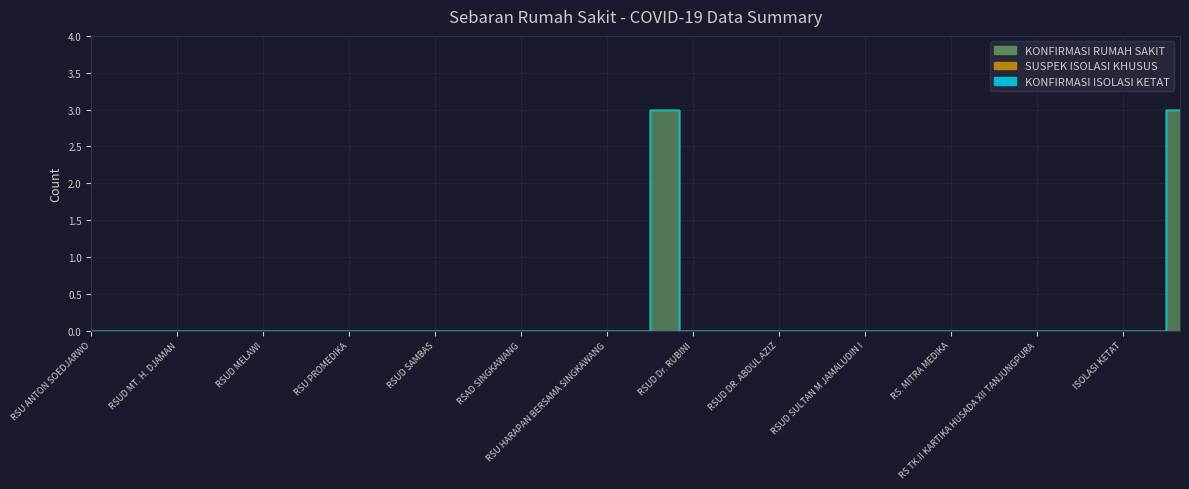

Which category has the lowest value across all series?

RSU ANTON SOEDJARWO